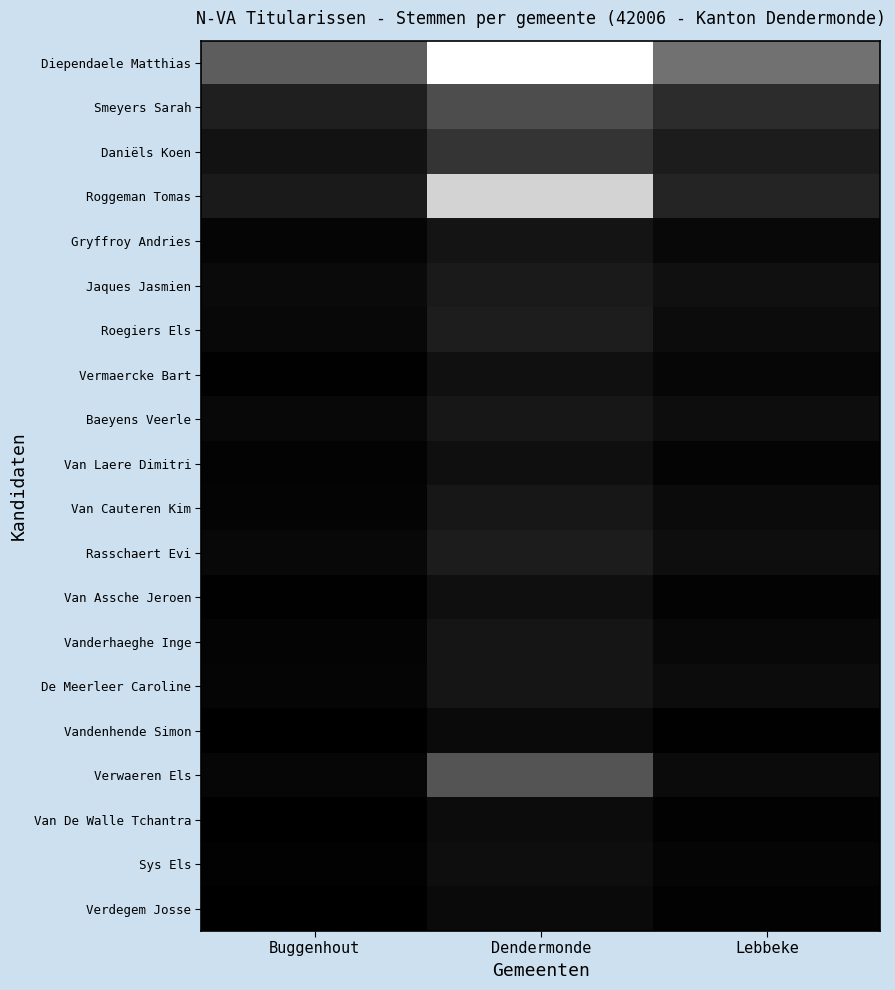

Which series has the largest total across all categories?

Diependaele Matthias